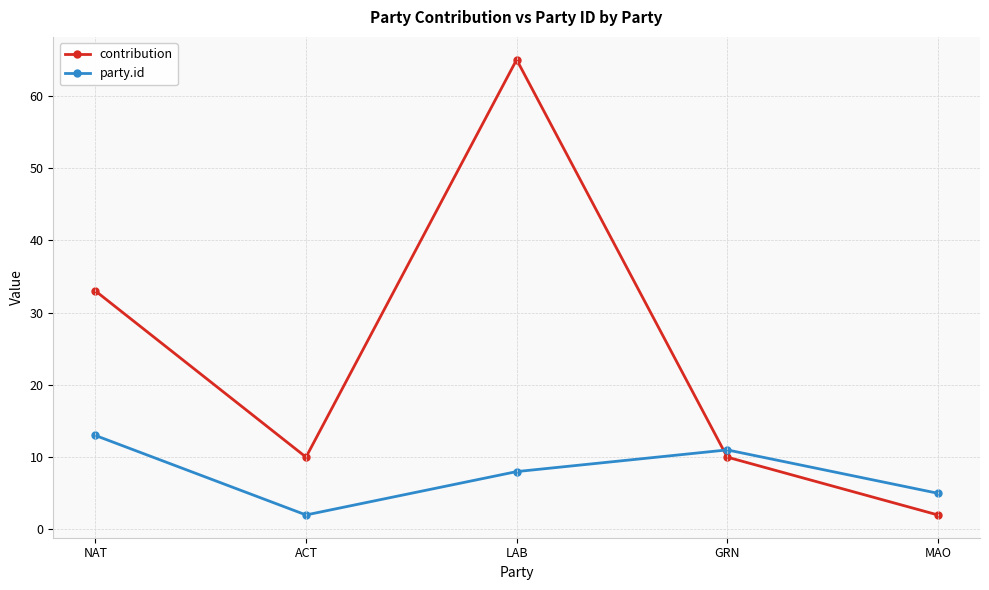

At how many categories does at least one series exceed 15?

2